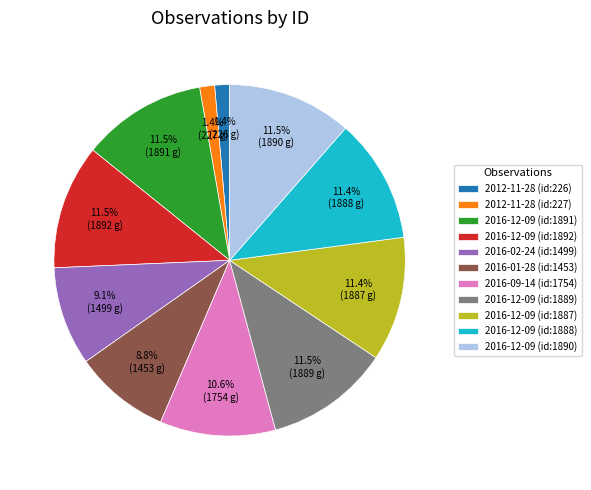

What percentage do 2016-02-24 (id:1499) and 2012-11-28 (id:226) together represent?

10.5%